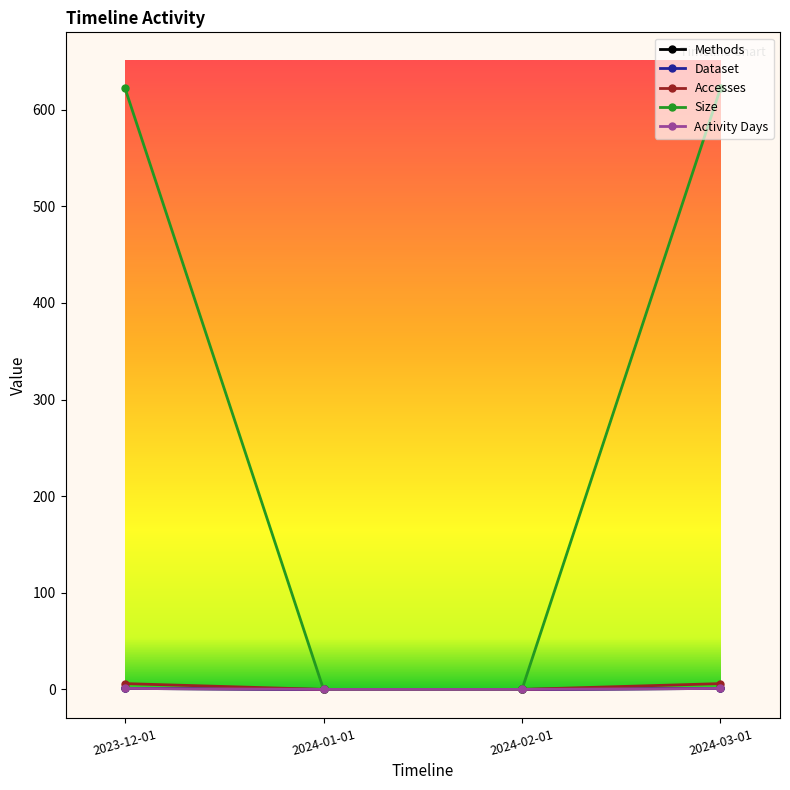

Is this an area chart (filled region under the line)?

No